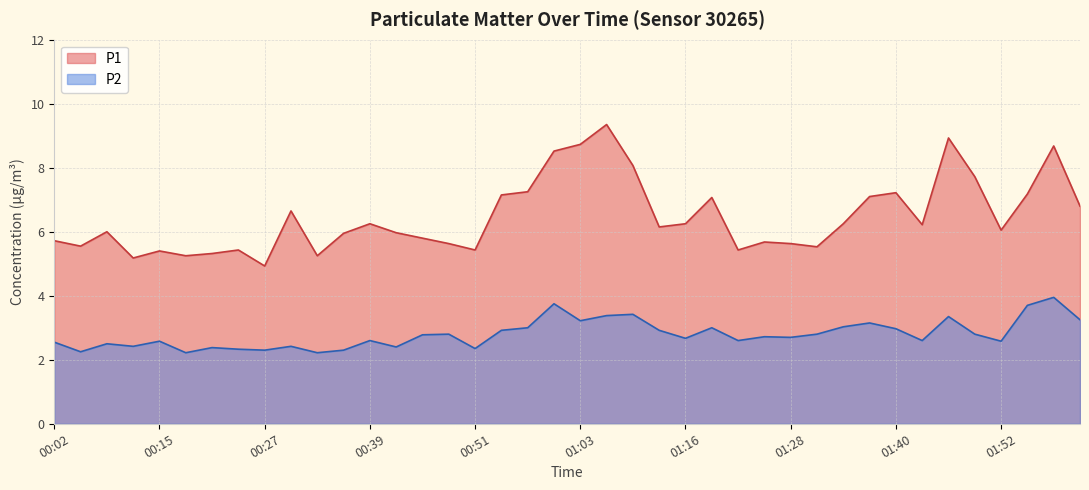

What is the label of the 28th point from the left?

01:25